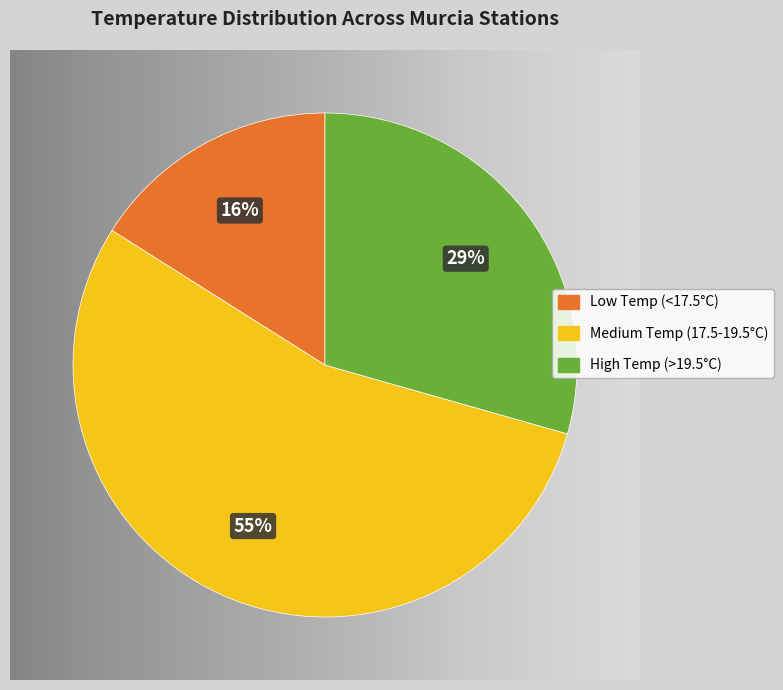

How many slices are in this pie chart?

3